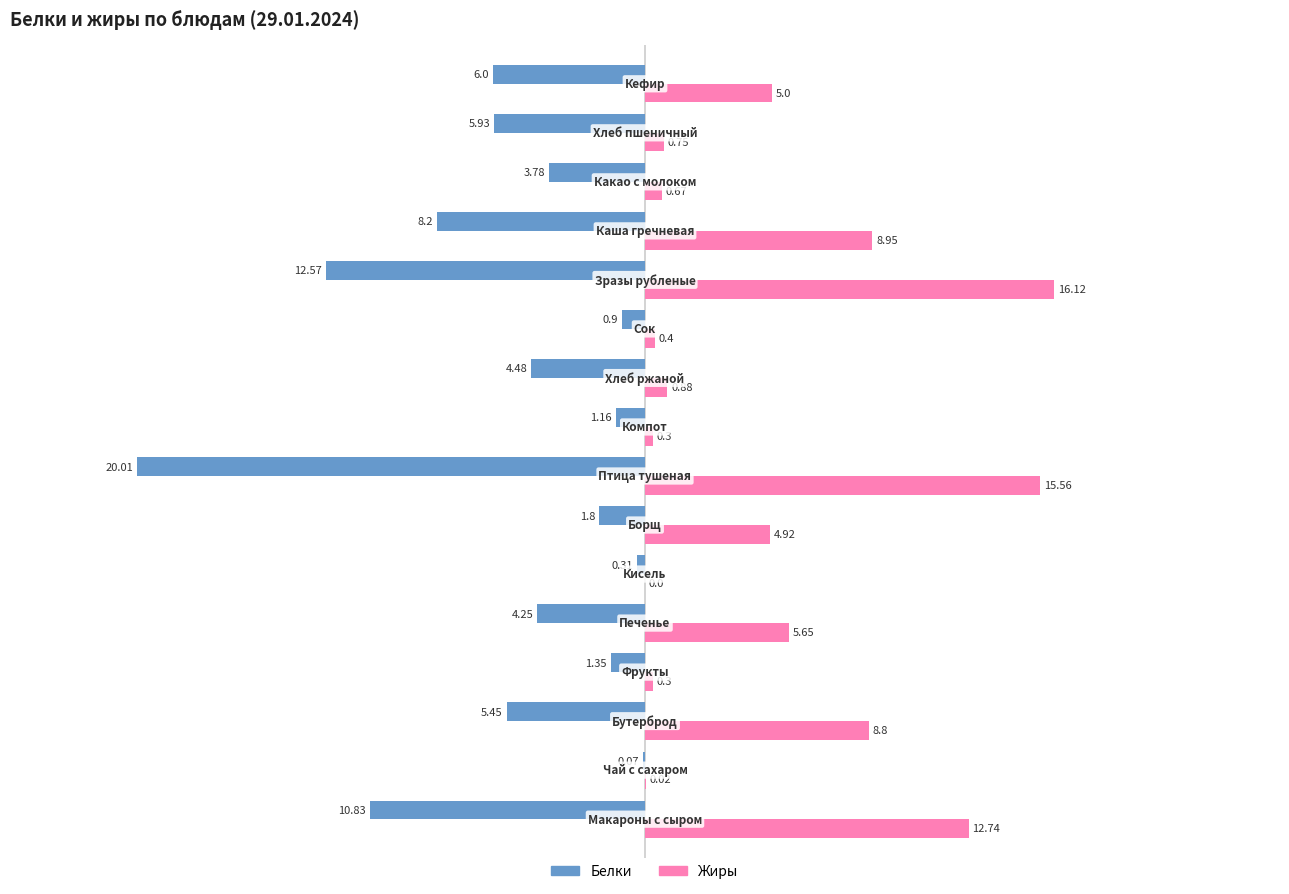

Which series has the largest total across all categories?

Жиры